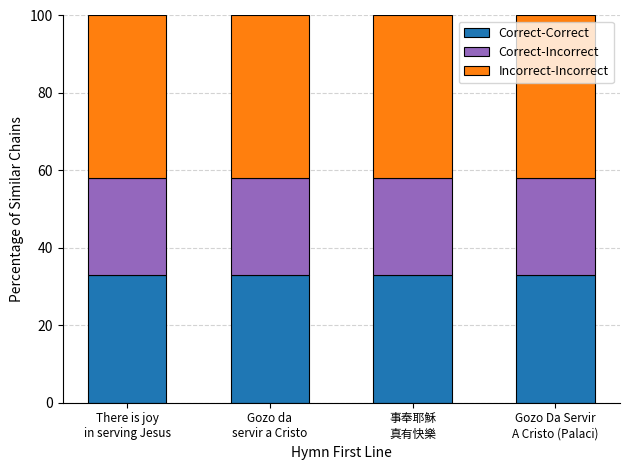

What is the average value of the Correct-Correct series?

33